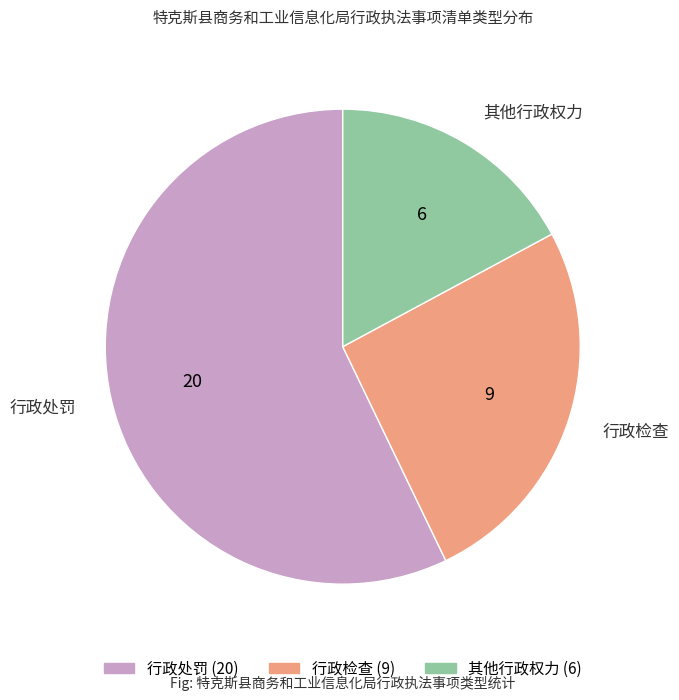

Rank the categories by value from lowest to highest.

其他行政权力, 行政检查, 行政处罚